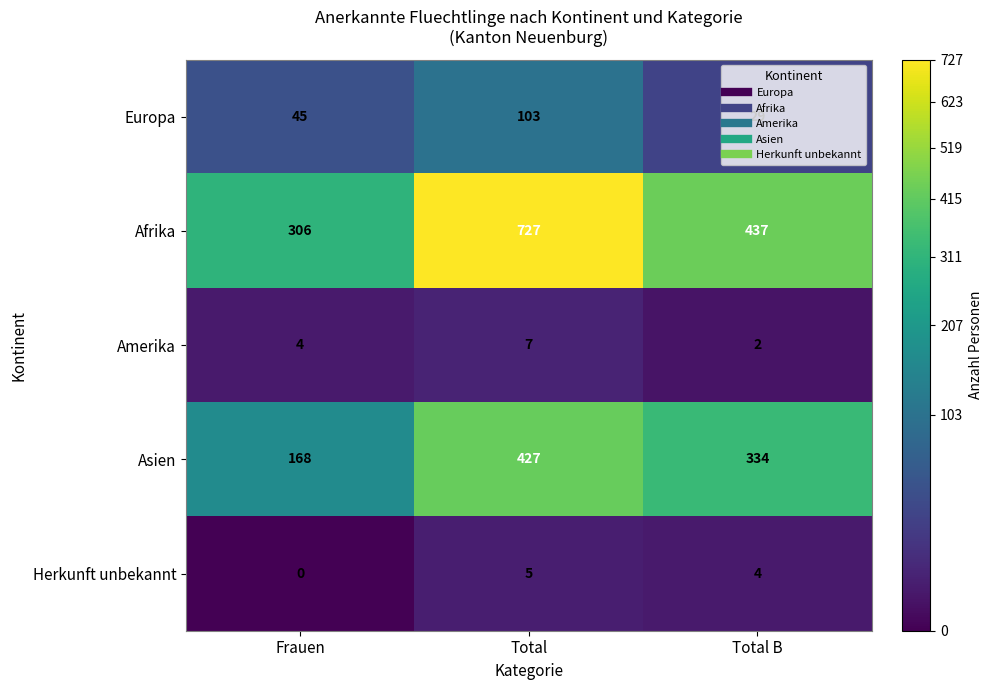

How many series are shown in this chart?

5